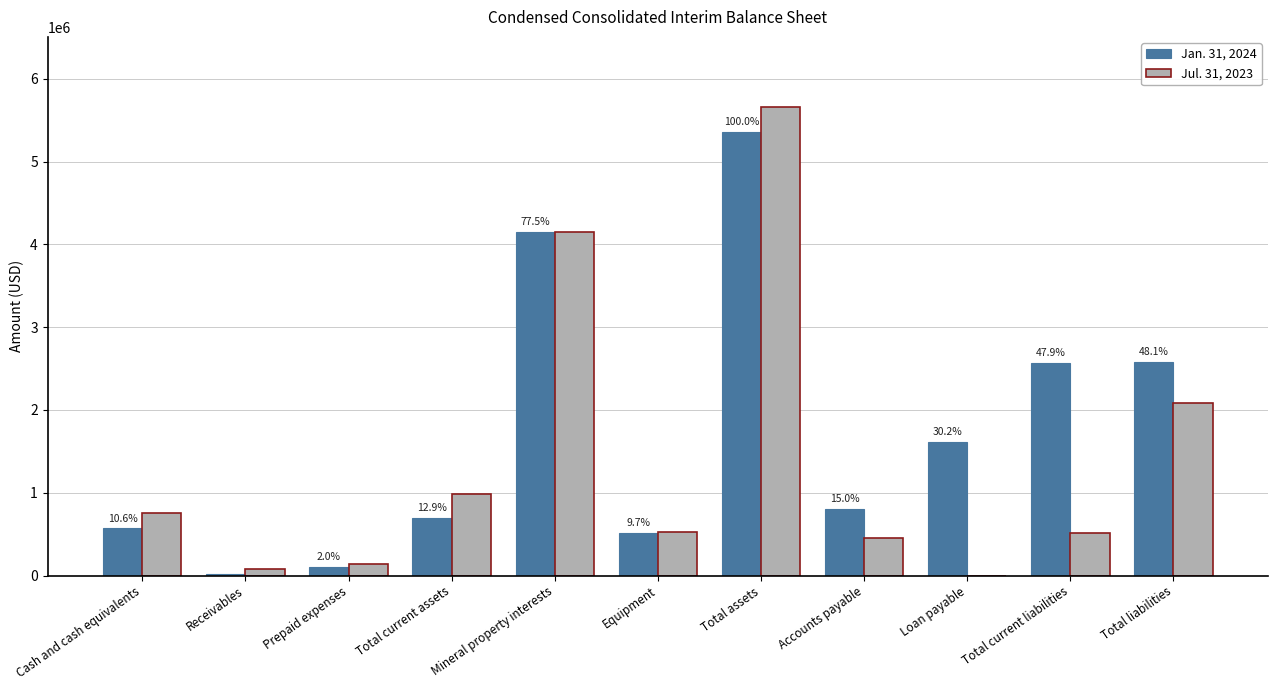

Which series changed the most between Total assets and Total liabilities?

Jul. 31, 2023